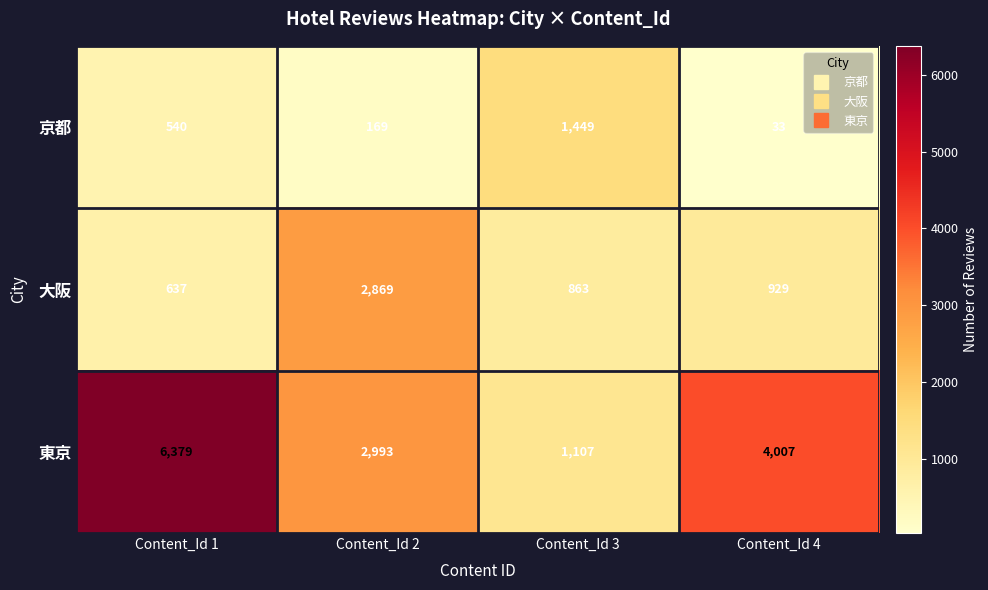

Which series has the largest total across all categories?

東京